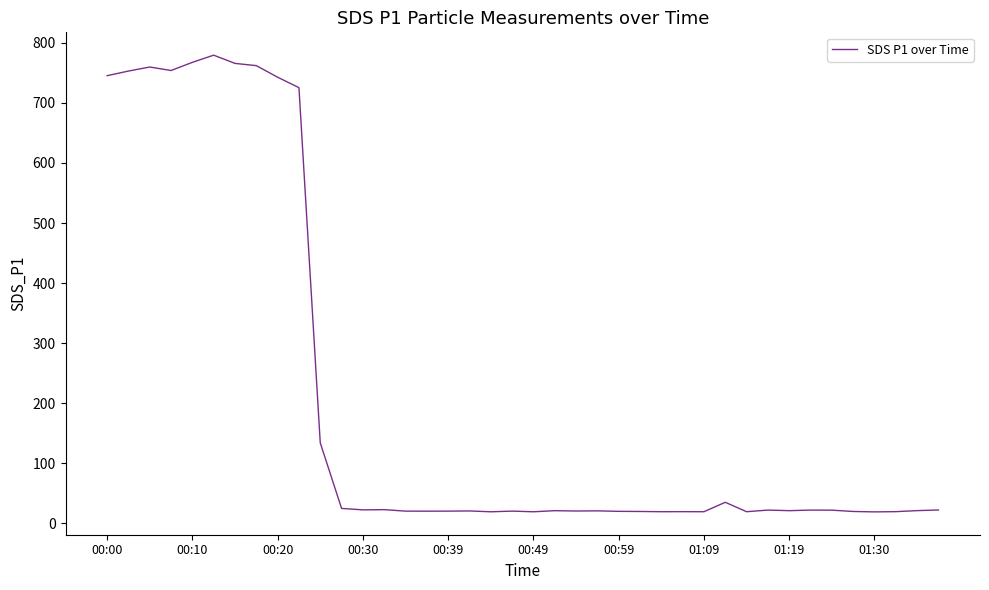

What is the difference between the maximum and minimum values?

760.6